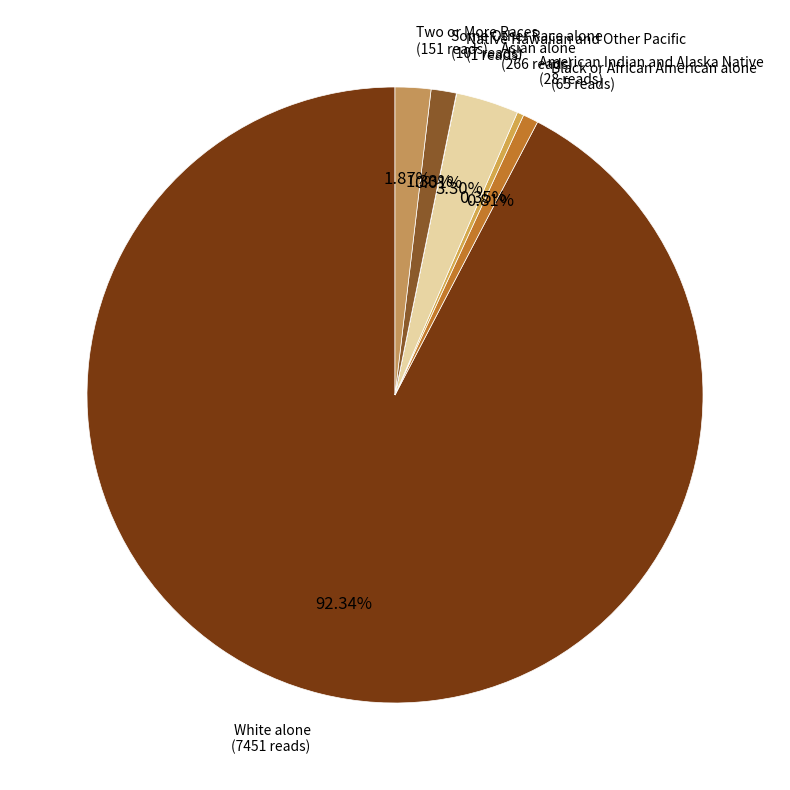

What is the smallest slice in the pie chart?

Native Hawaiian and Other Pacific